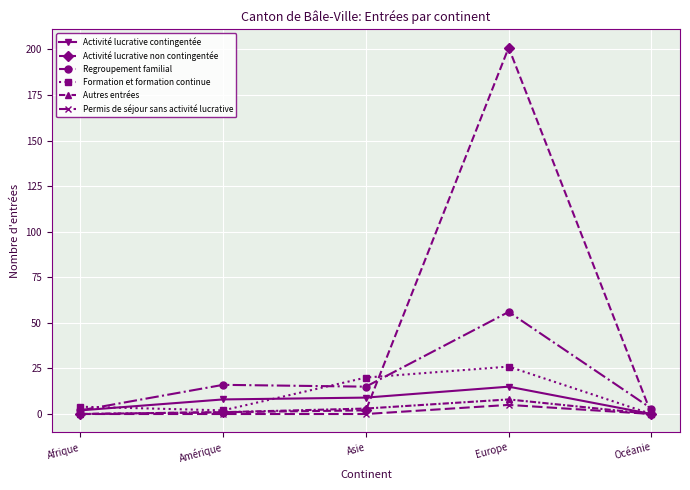

Is it true that Regroupement familial equals 8 at Amérique?

False